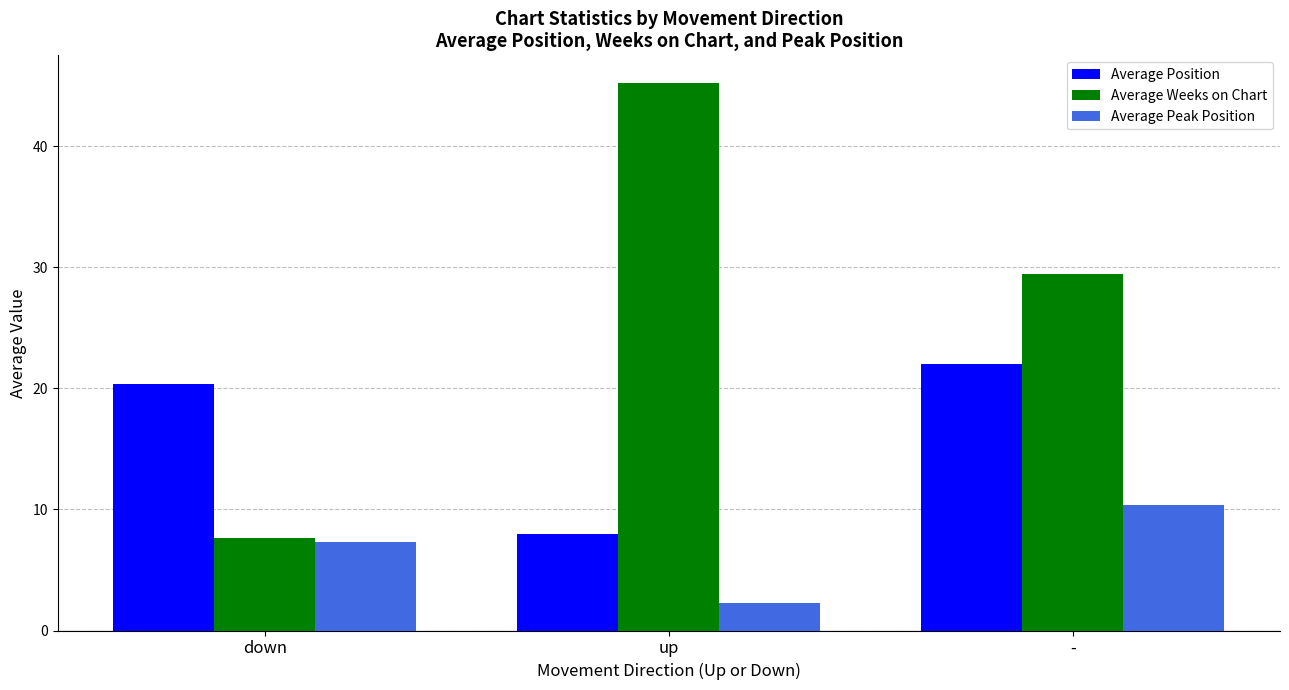

The value of Average Weeks on Chart at up is 61.1. True or false?

False